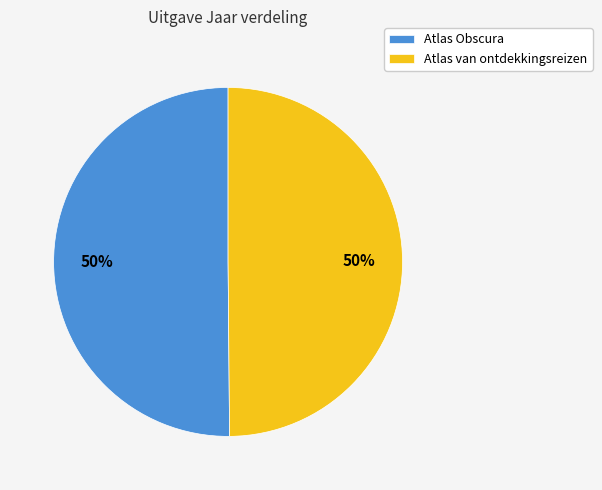

What percentage is the Atlas Obscura slice, to the nearest percent?

50%